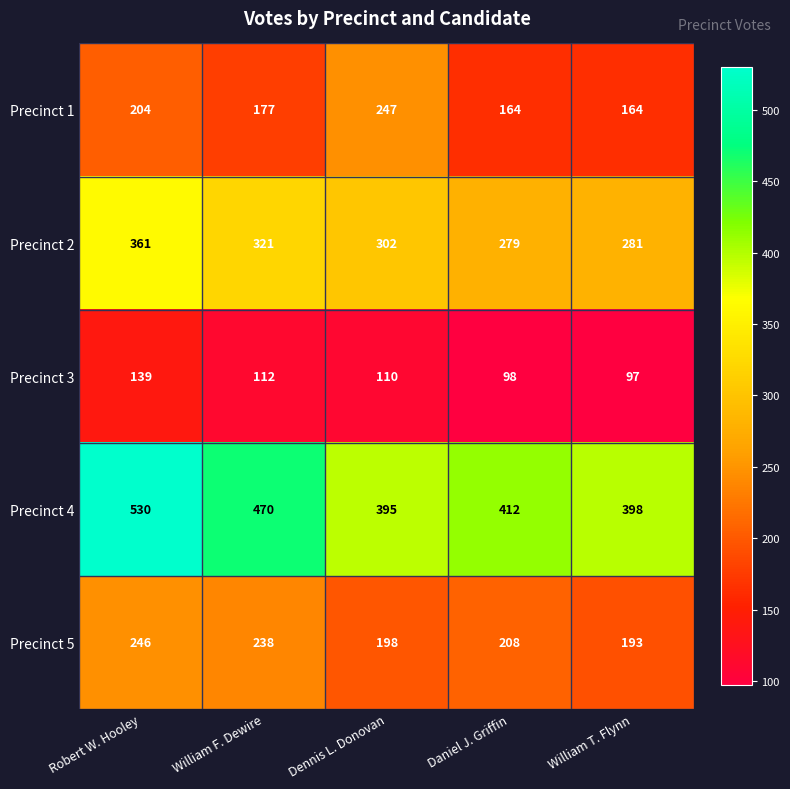

At which category is the sum across all series the highest?

Robert W. Hooley